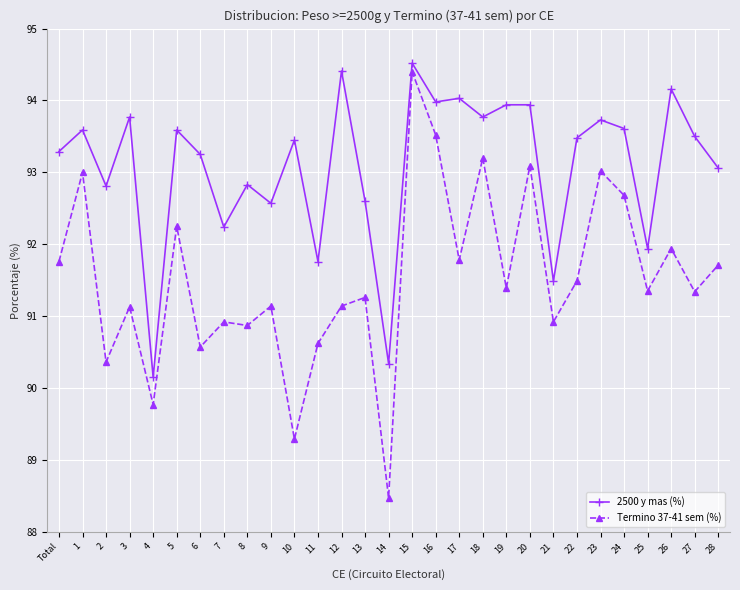

What value does the Termino 37-41 sem (%) series have at Total?

91.8